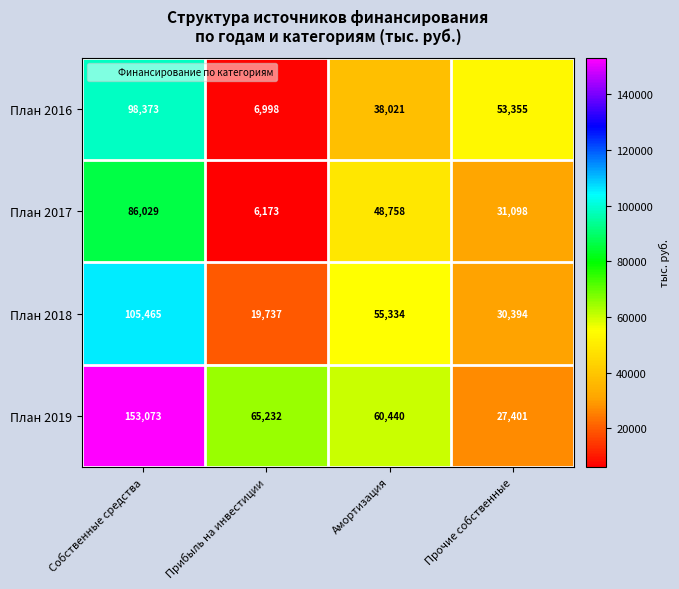

Reading left to right, what are all the values shown in this chart?

План 2016: Собственные средства=98373	Прибыль на инвестиции=6998	Амортизация=38021	Прочие собственные=53355
План 2017: Собственные средства=86029	Прибыль на инвестиции=6173	Амортизация=48758	Прочие собственные=31098
План 2018: Собственные средства=105465	Прибыль на инвестиции=19737	Амортизация=55334	Прочие собственные=30394
План 2019: Собственные средства=153073	Прибыль на инвестиции=65232	Амортизация=60440	Прочие собственные=27401